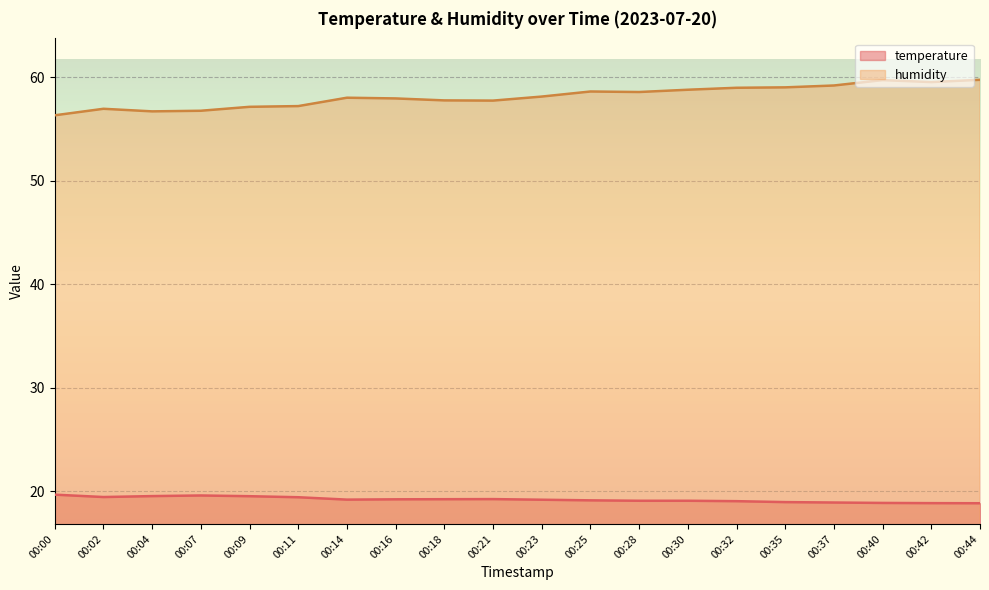

What are all the series names shown in the legend?

temperature, humidity